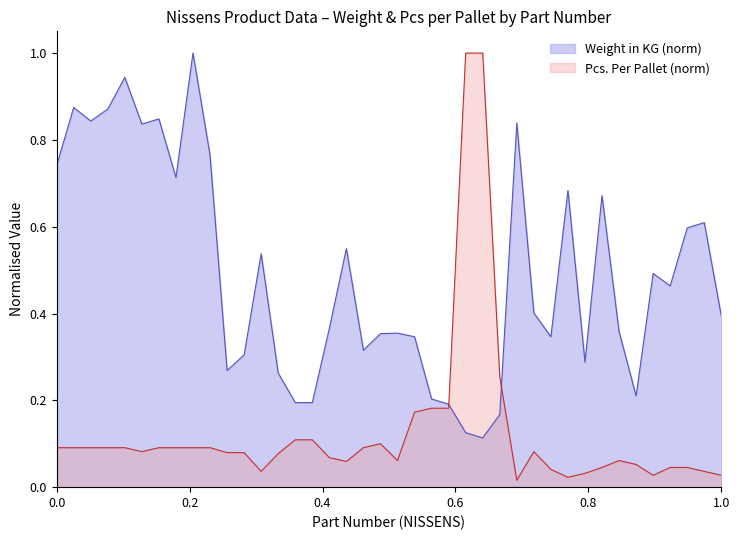

True or false: Pcs. Per Pallet has a value of 0.0 at 646843.

False